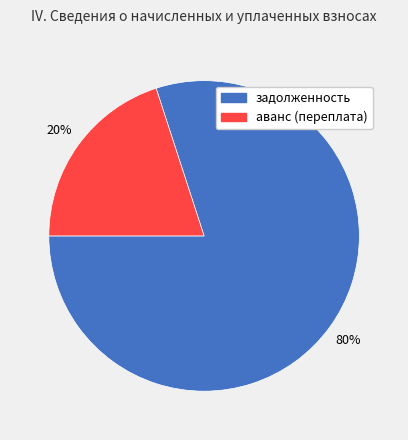

How many slices are in this pie chart?

2